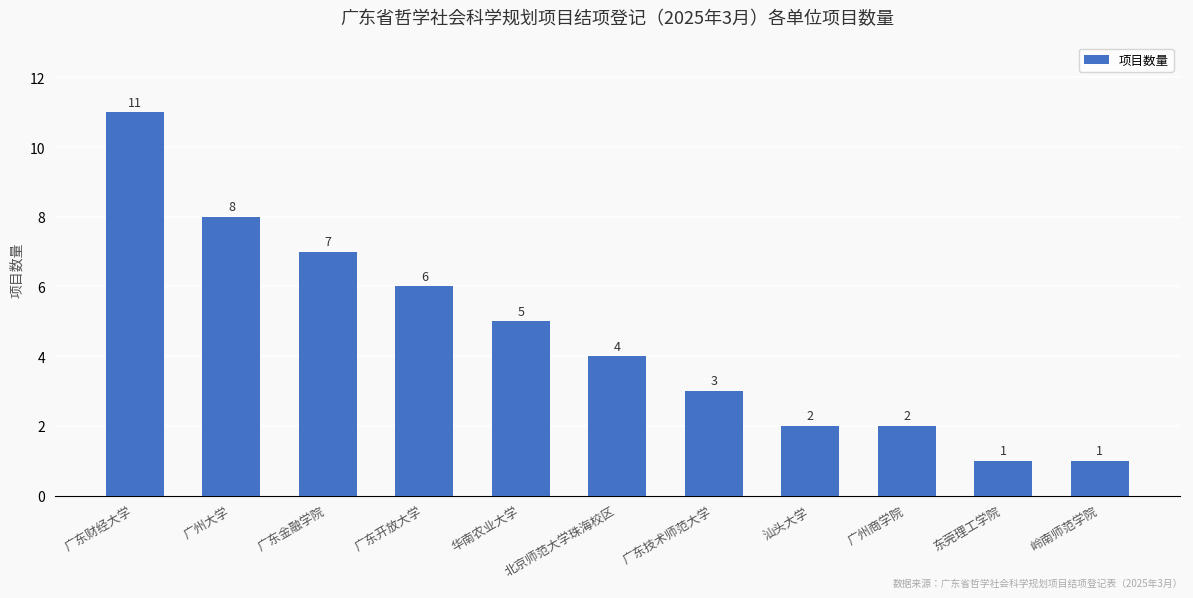

What is the sum of the values at 北京师范大学珠海校区 and 汕头大学?

6